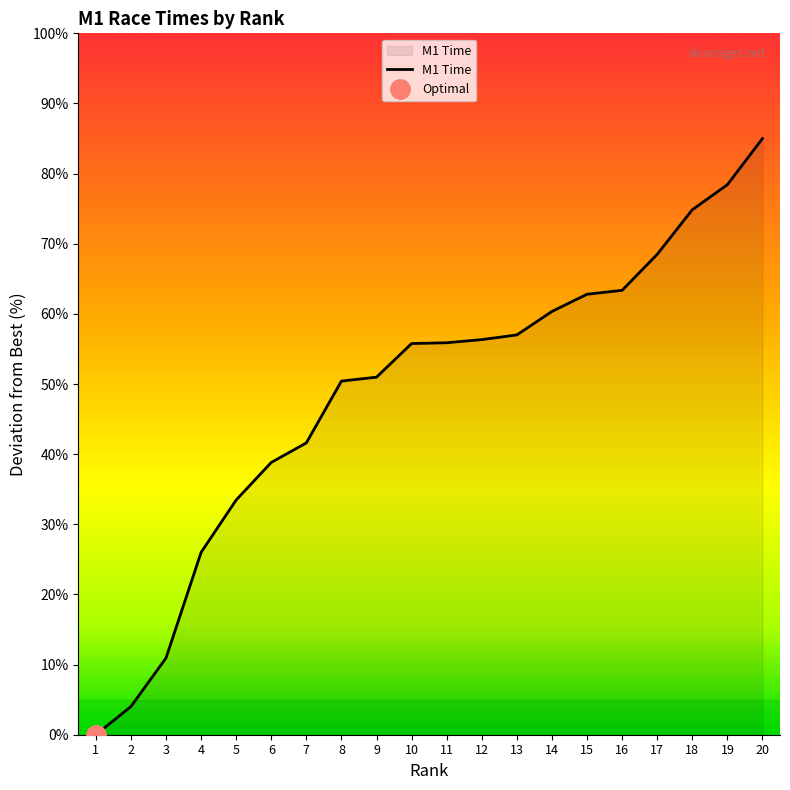

How many data points are above 55?

11